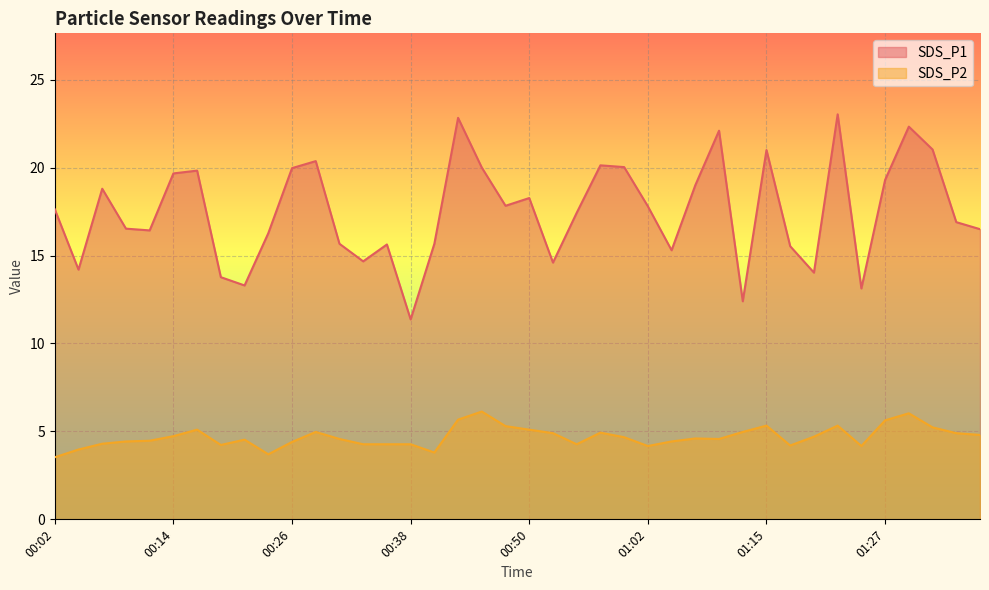

Rank the series at 00:28 from highest to lowest value.

SDS_P1, SDS_P2